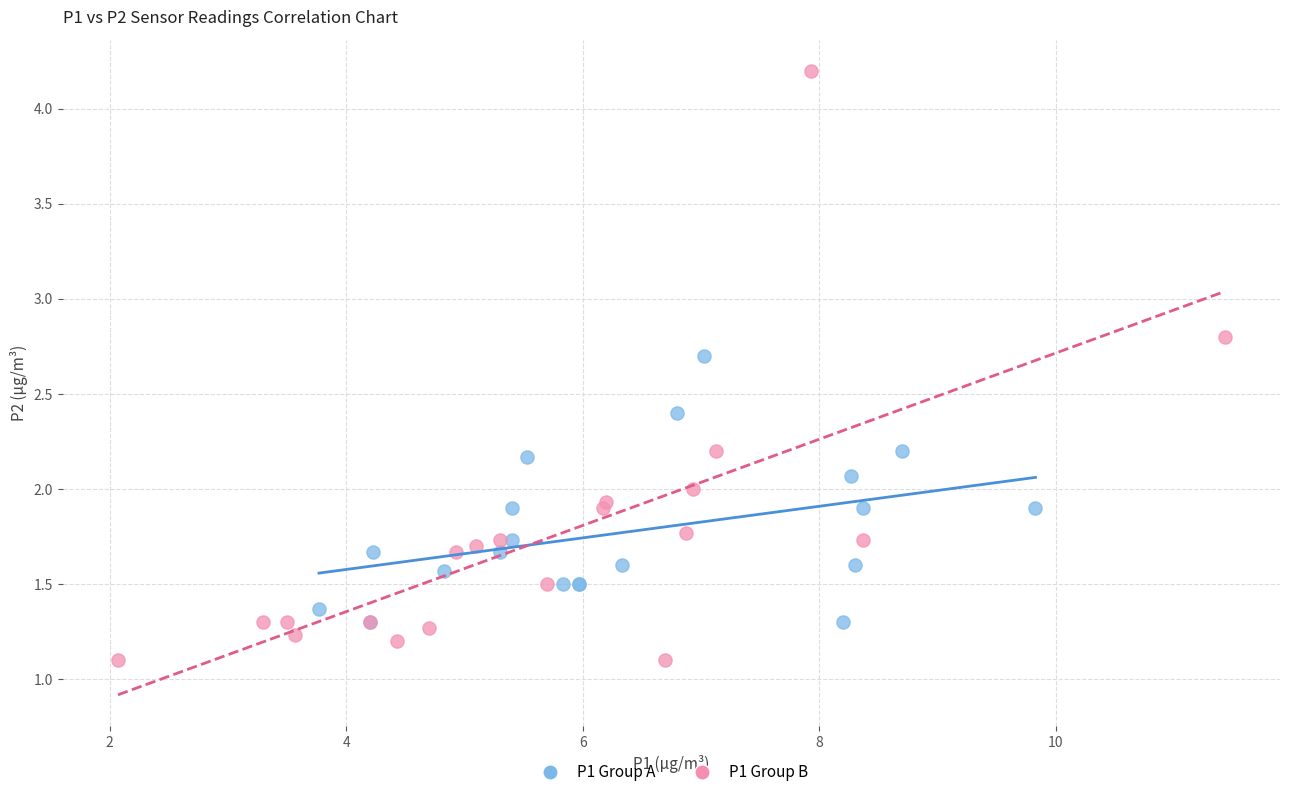

What are all the series names shown in the legend?

P1 Group A, P1 Group B